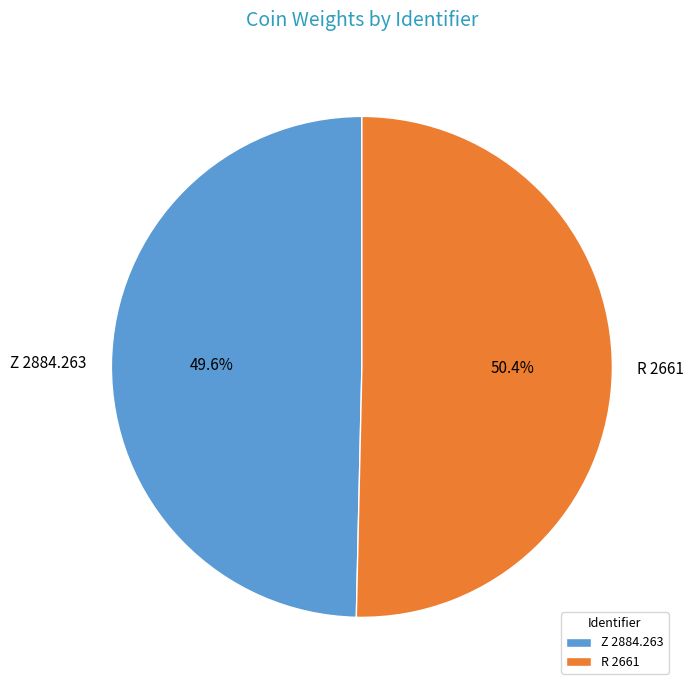

Which category has the smallest portion of the pie?

Z 2884.263